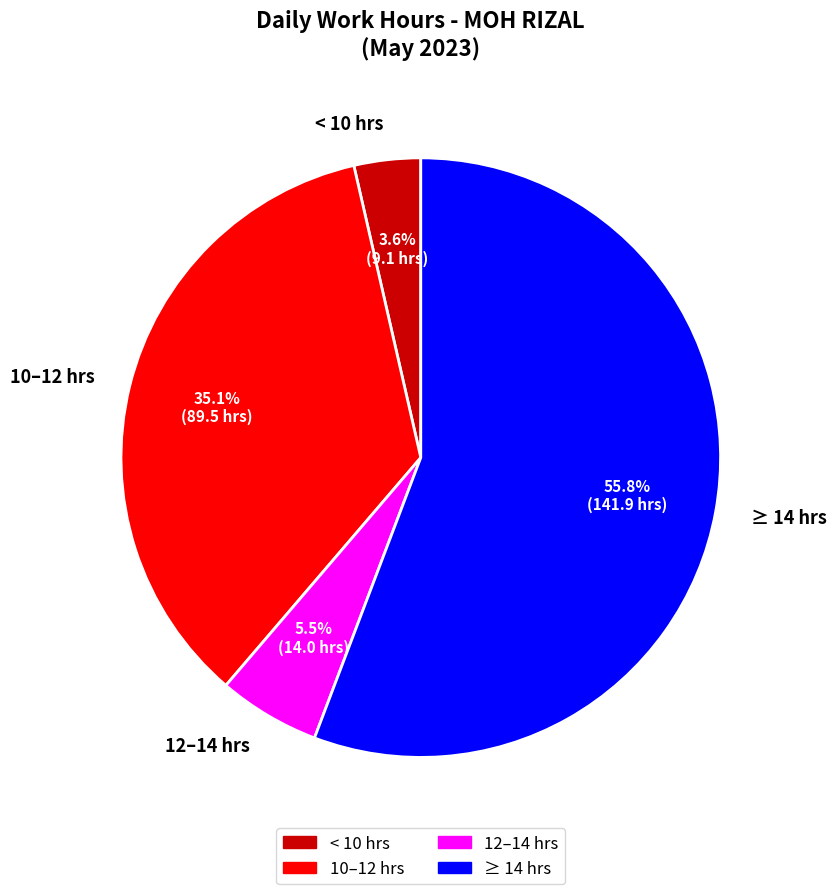

How many segments does this pie chart have?

4